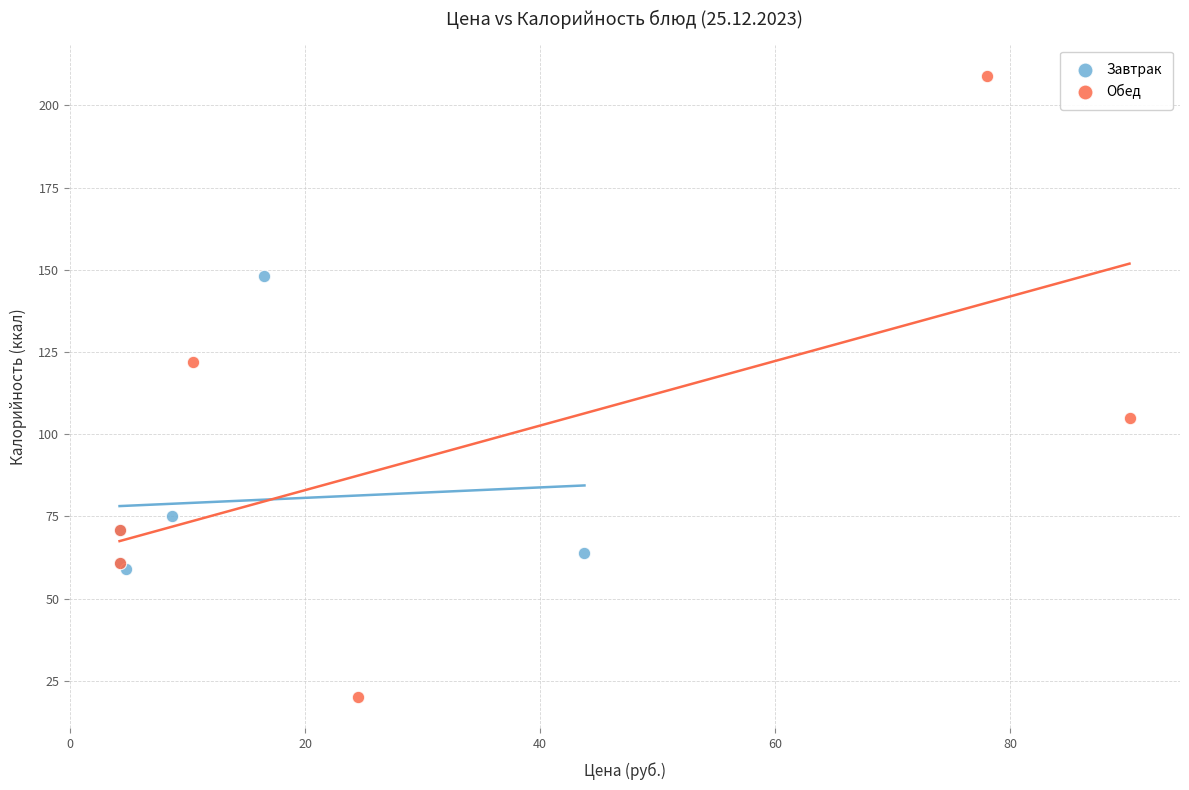

Which series reaches the minimum Y coordinate?

Обед